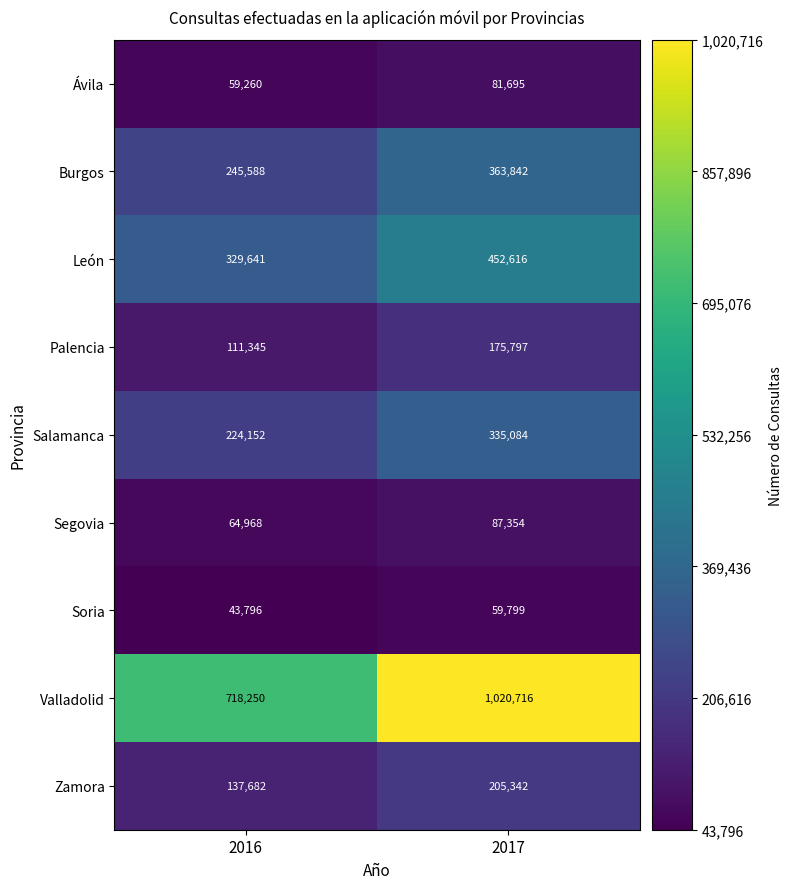

What is the sum of all Zamora values?

343024